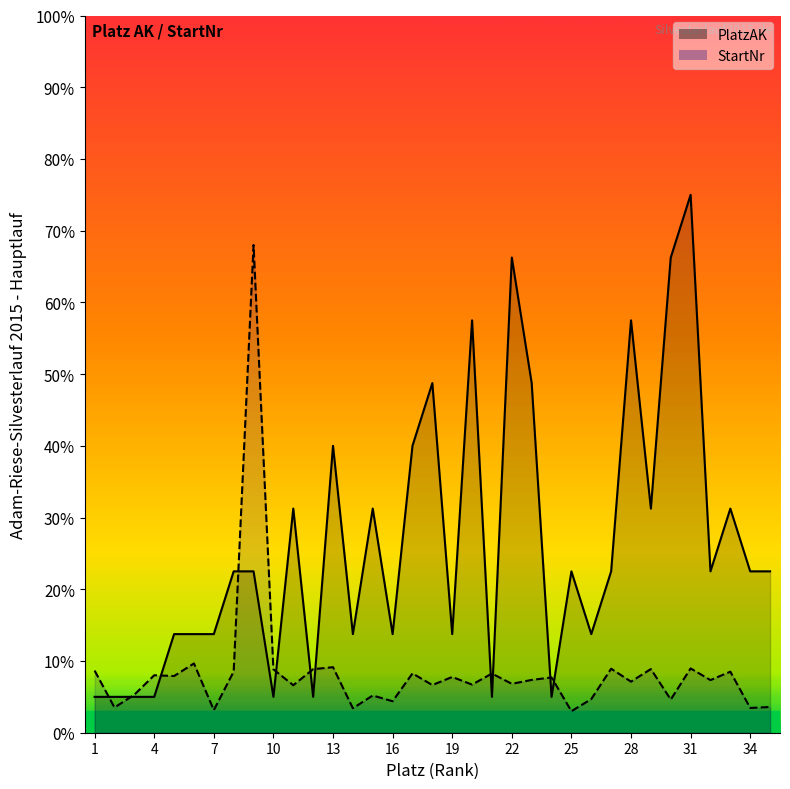

Is it true that StartNr equals 3.6 at 35?

True